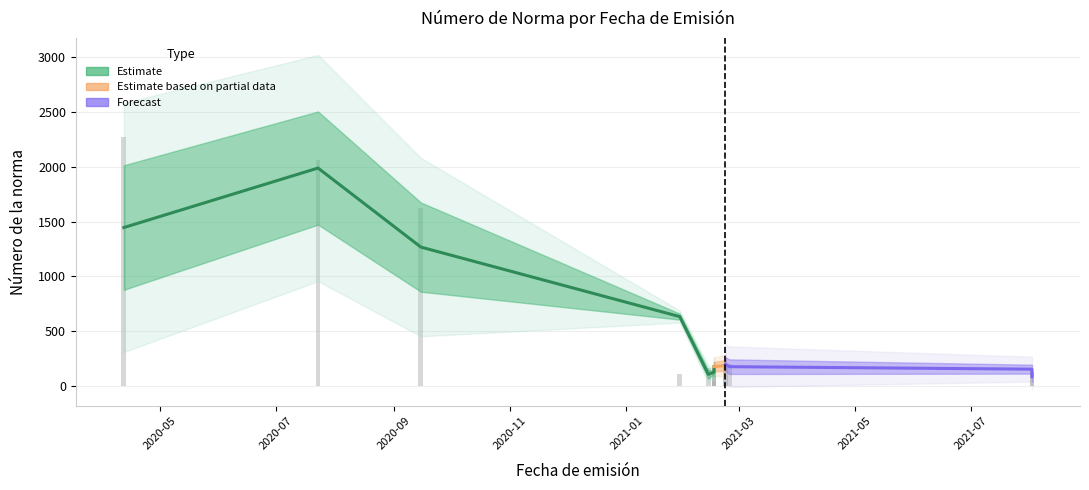

How many data points are less than 168?

7